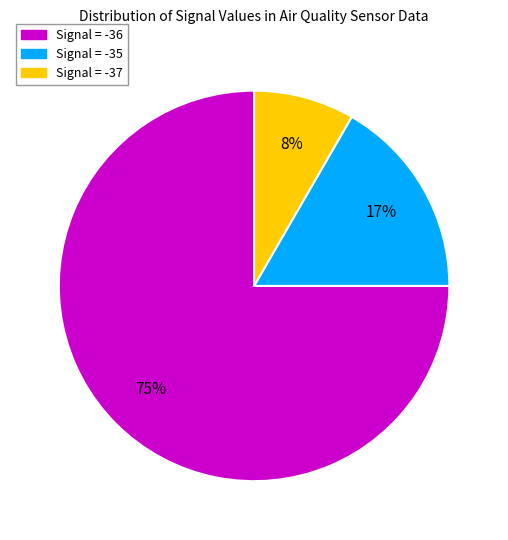

Does any single category account for the majority?

Yes